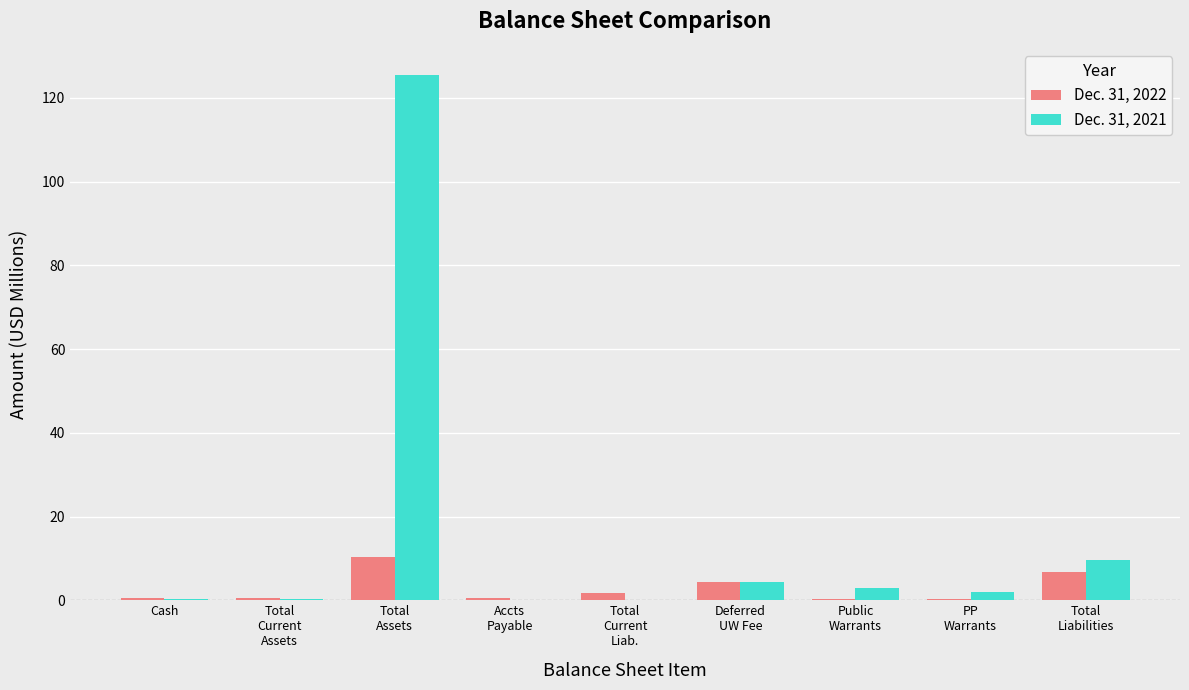

What is the sum of all Dec. 31, 2022 values?

25.6